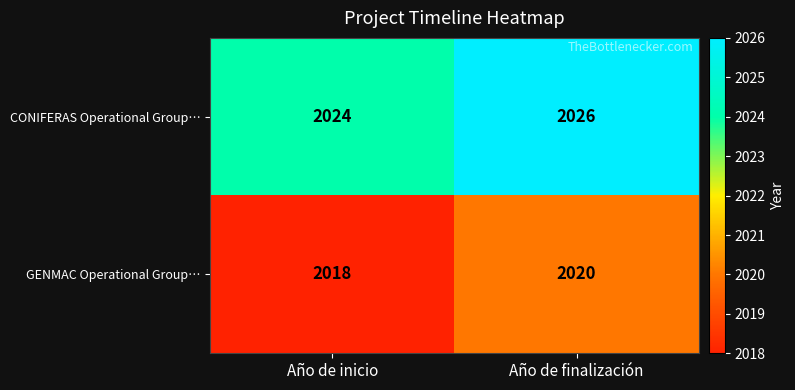

True or false: CONIFERAS Operational Group… has a value of 2026 at Año de finalización.

True